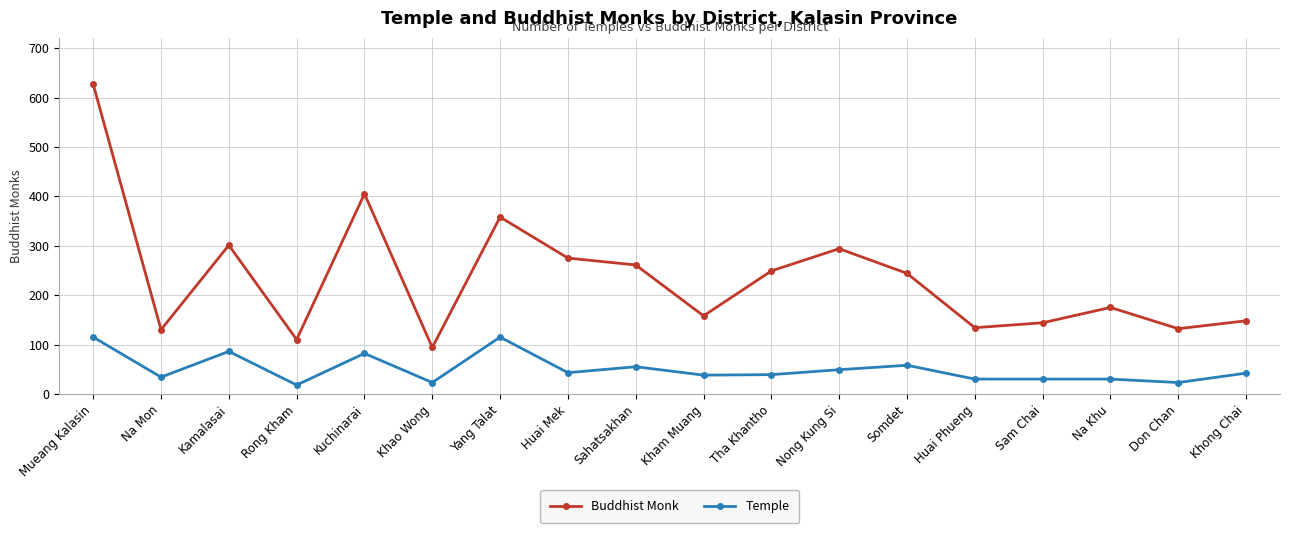

What is the spread (max minus min) of values at Na Khu?

145